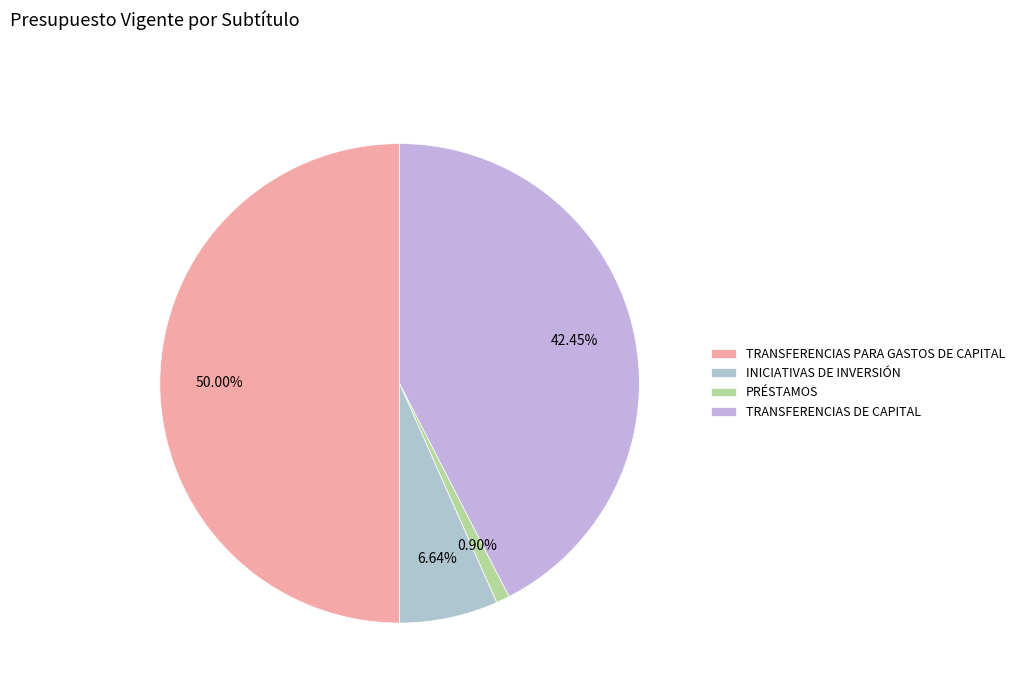

Is the sum of TRANSFERENCIAS DE CAPITAL and TRANSFERENCIAS PARA GASTOS DE CAPITAL greater than half?

Yes